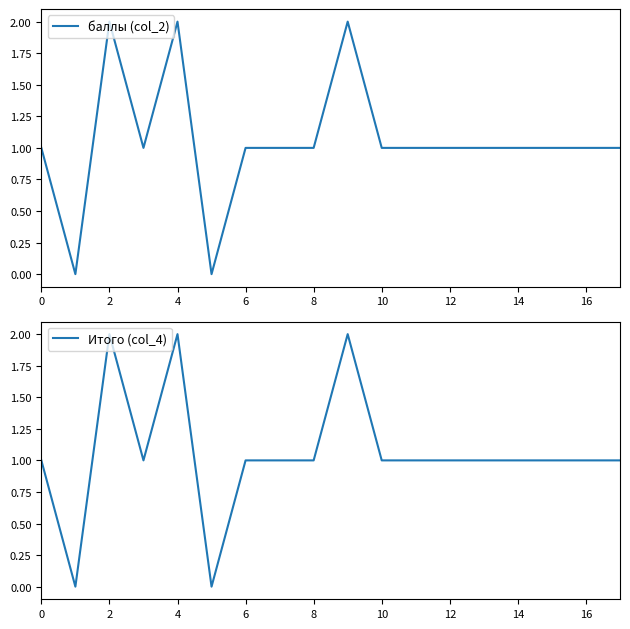

What is the difference between the second highest and minimum values in the Итого (col_4) series?

2